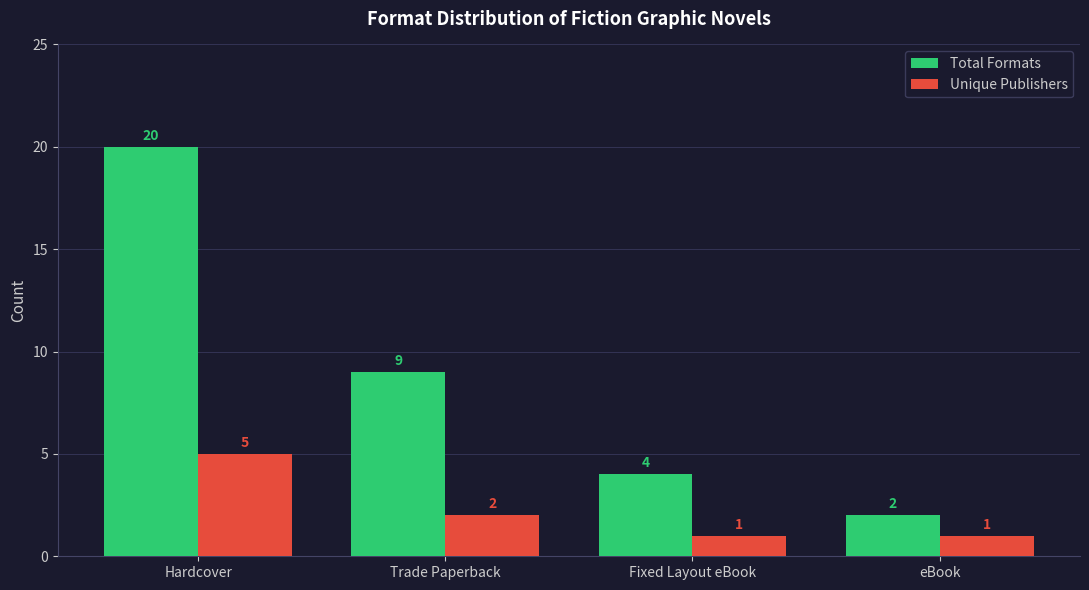

How many bars are there in each group?

2